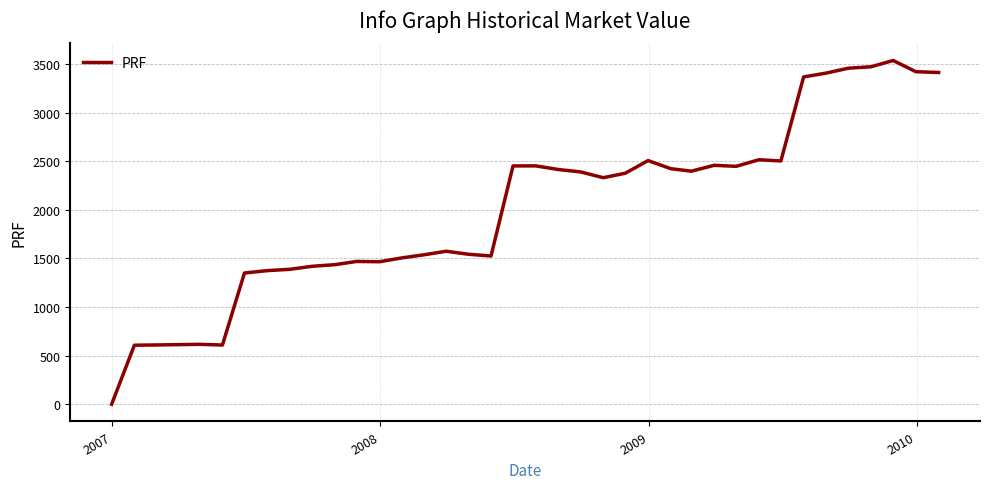

What is the difference between the maximum and minimum values?

3536.1